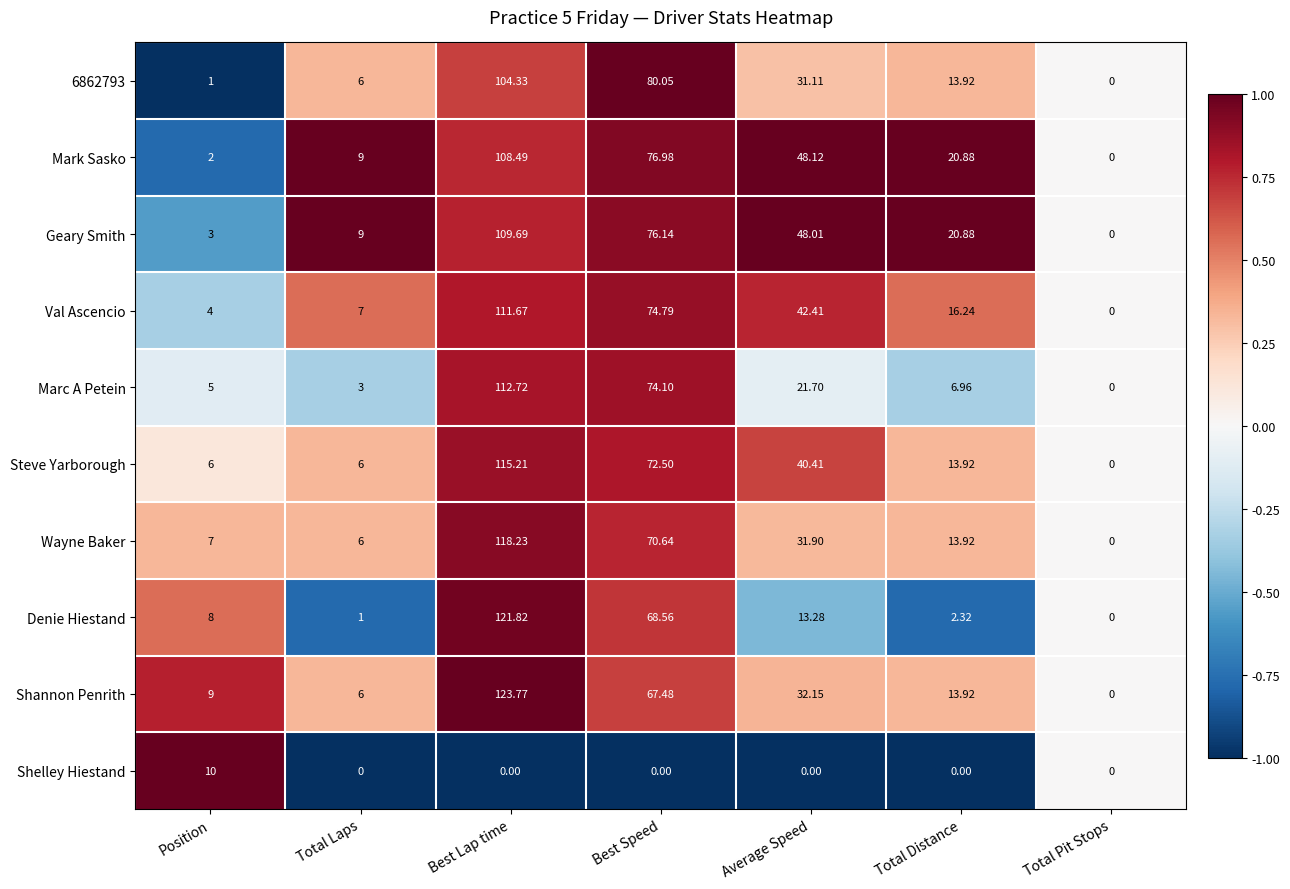

Is the value of Val Ascencio at Total Pit Stops greater than the value of Denie Hiestand at Best Speed?

No